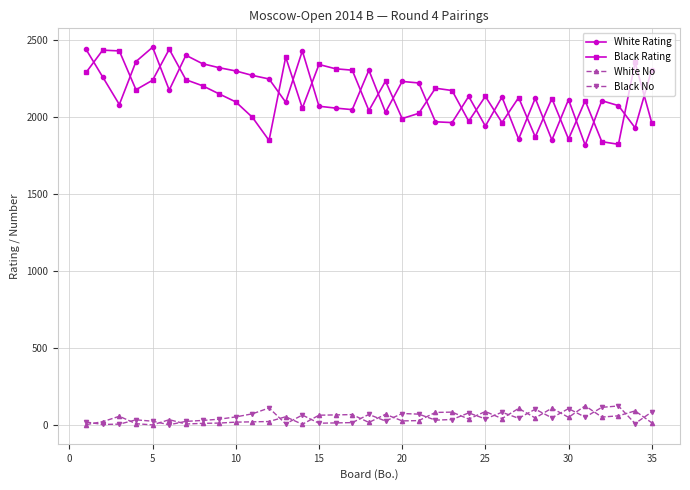

At how many categories does at least one series exceed 1229?

35